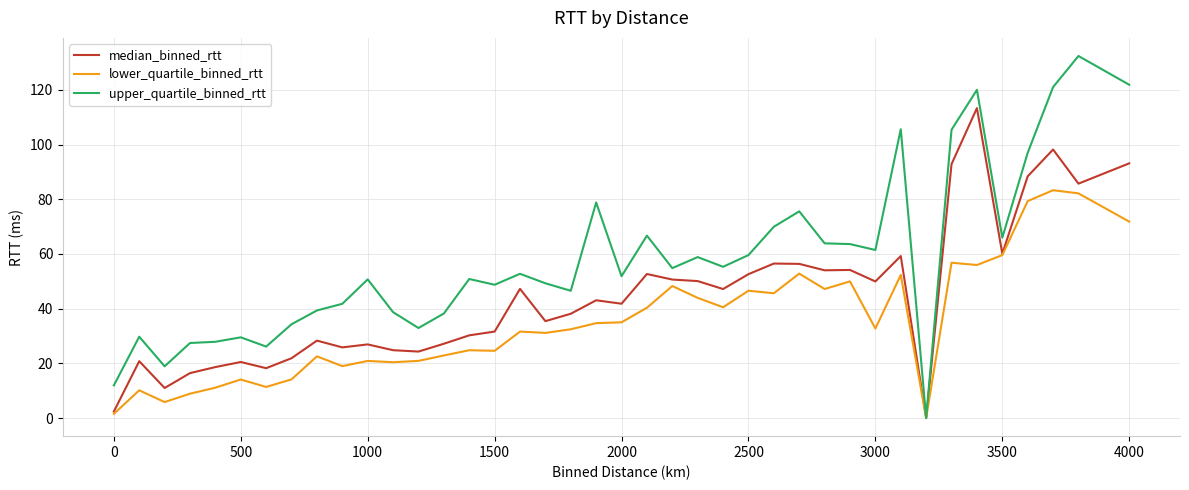

Which series has the largest total across all categories?

upper_quartile_binned_rtt